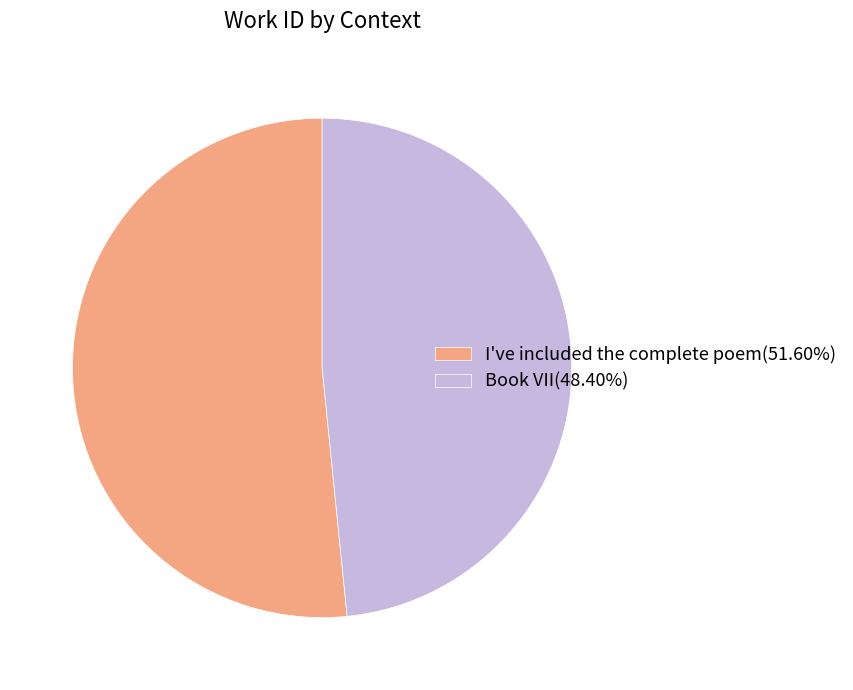

What is the smallest slice in the pie chart?

Book VII